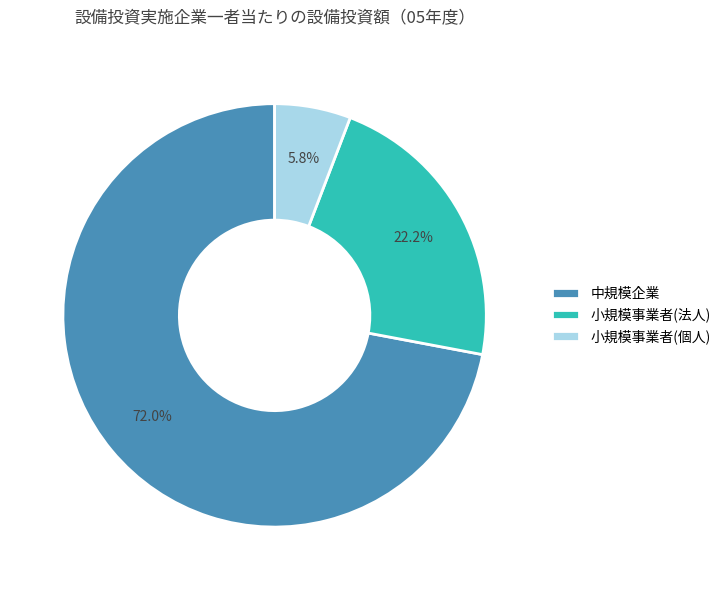

True or false: 中規模企業 accounts for 72% of the total.

True